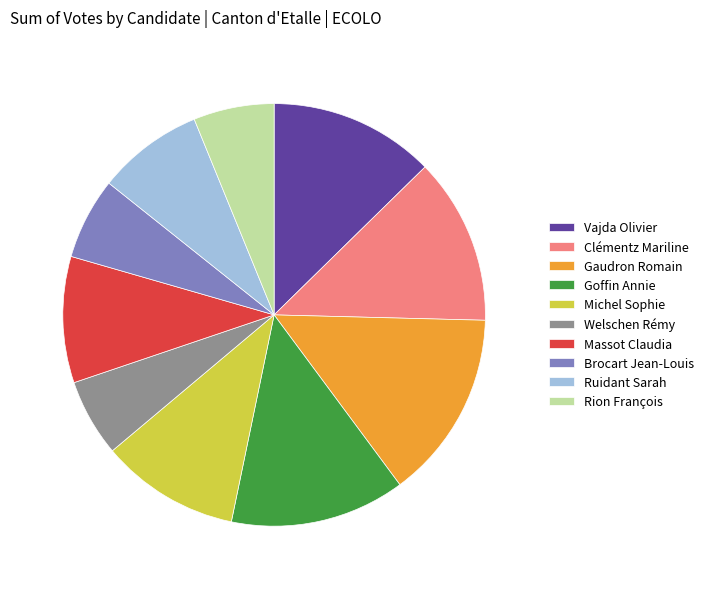

How many slices are in this pie chart?

10